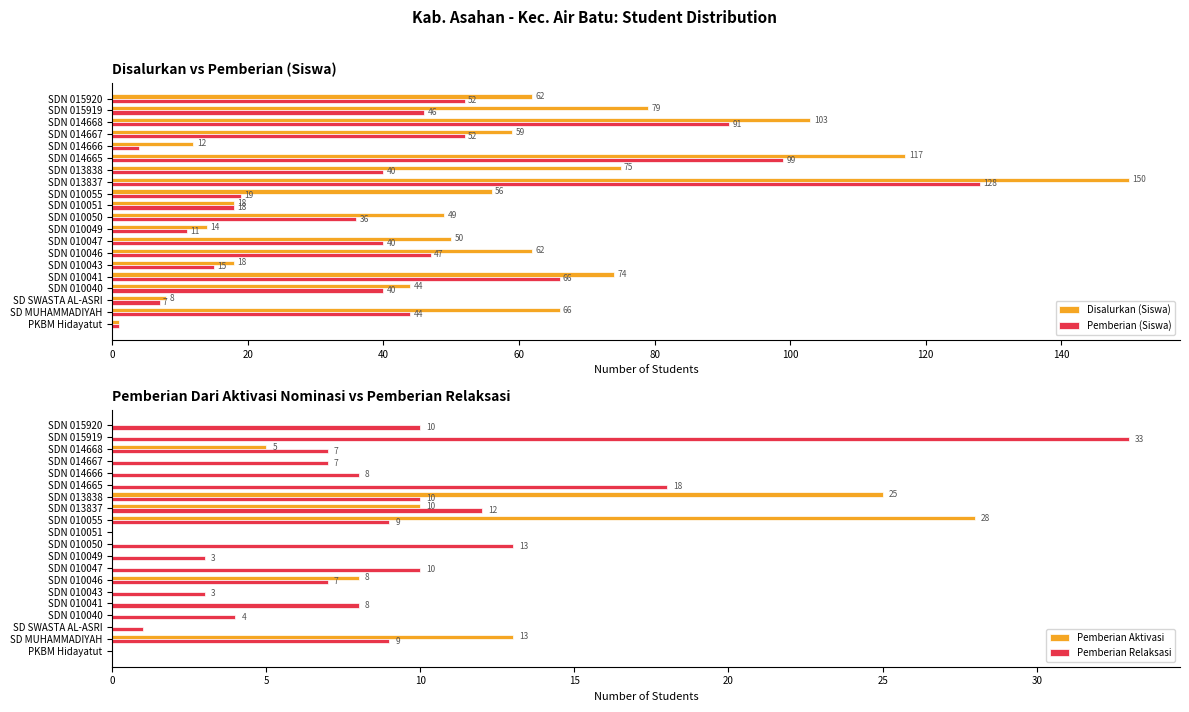

What is the approximate value of Pemberian (Siswa) at SDN 015920, to the nearest 5?

50